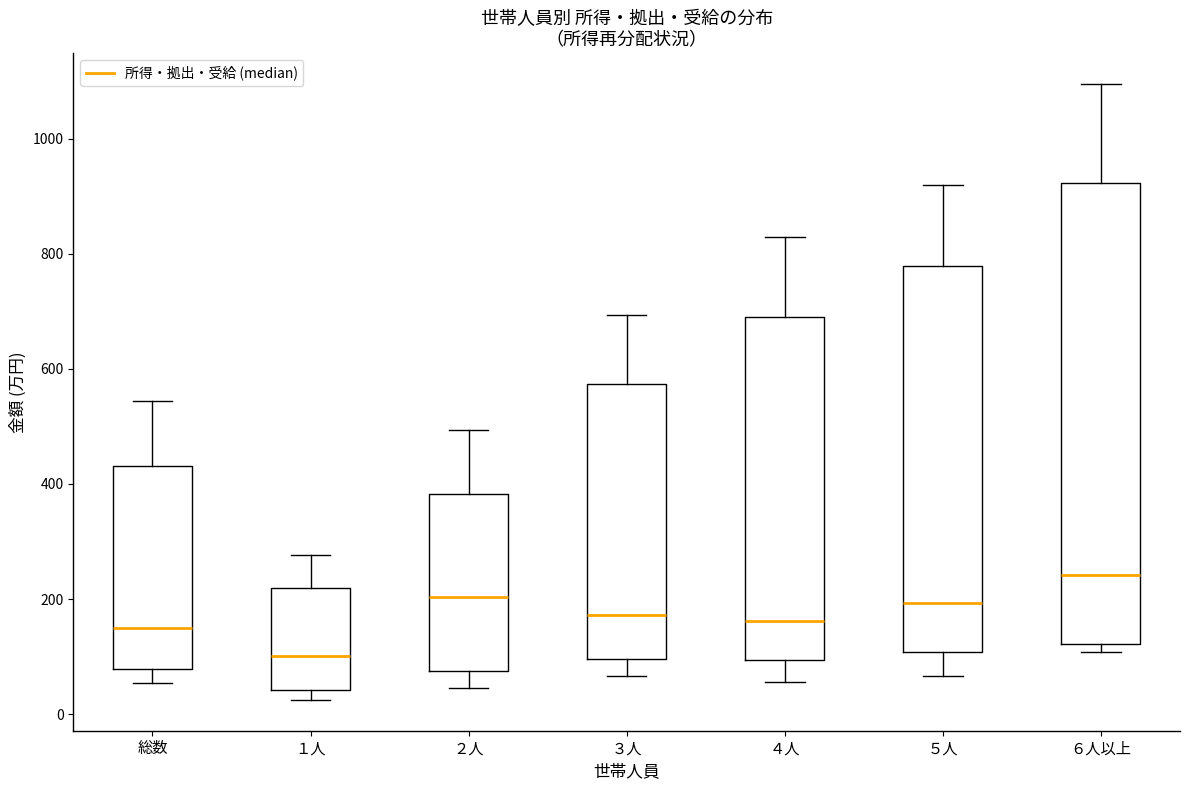

Which box has the highest median line?

６人以上